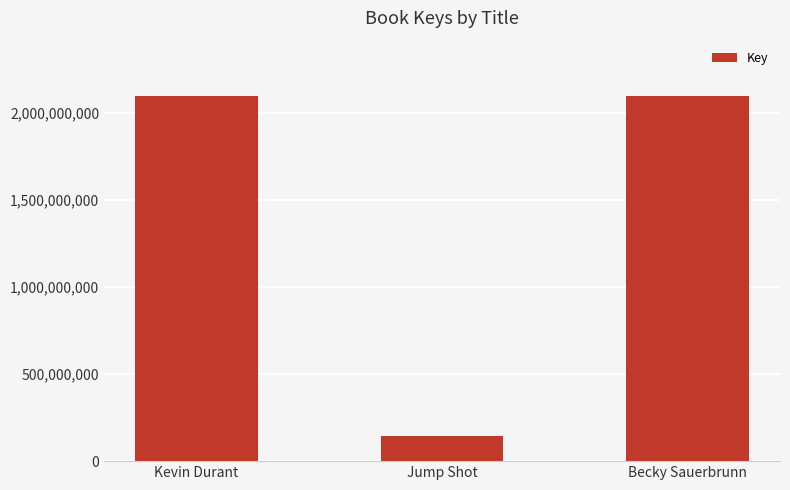

True or false: the data shows 2100095240 at Kevin Durant.

True